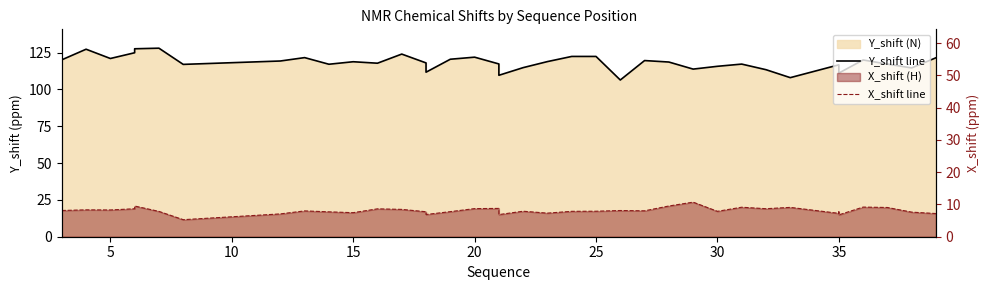

What is the maximum value shown in the chart?

128.0